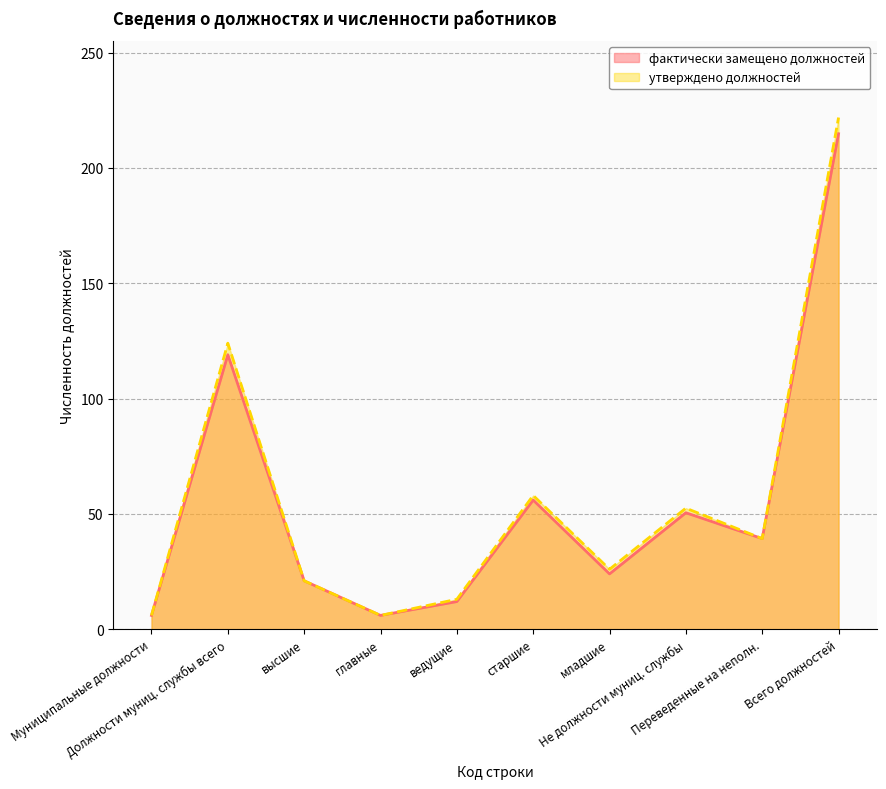

Reading right to left, extract all data points from this chart.

фактически замещено должностей: 214.8	39.3	50.5	24.0	56.0	12.0	6.0	21.0	119.0	6.0
утверждено должностей: 221.8	39.3	52.5	26.0	58.0	13.0	6.0	21.0	124.0	6.0